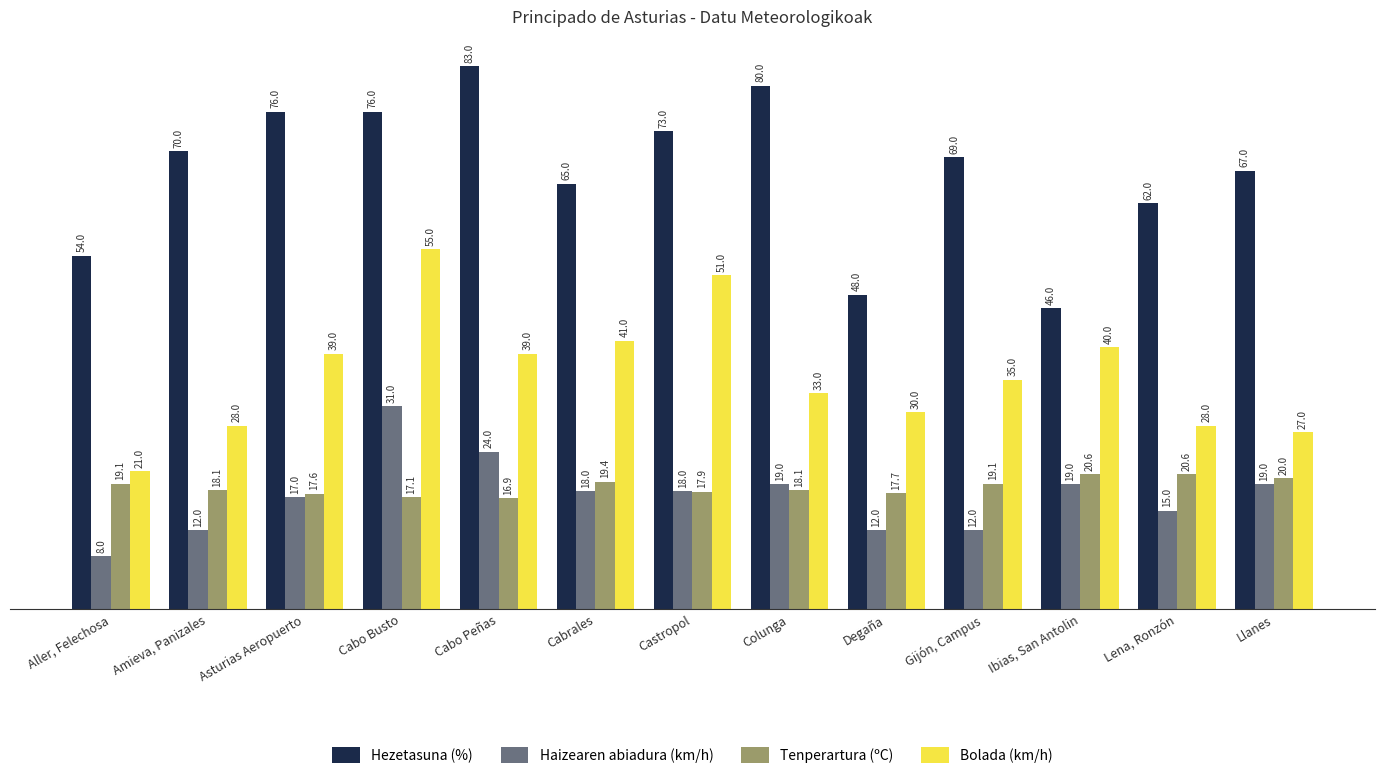

True or false: Bolada (km/h) has a value of 18.9 at Colunga.

False